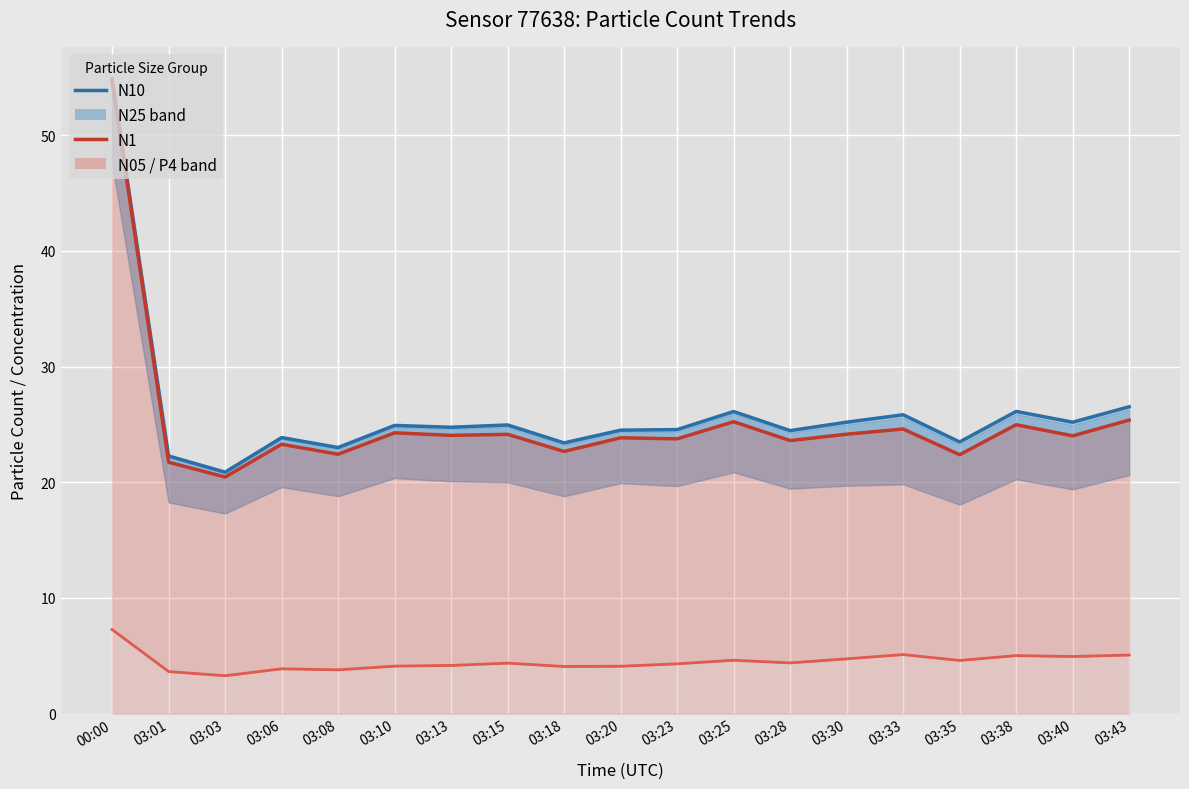

What is the average value of the N10 series?

26.0